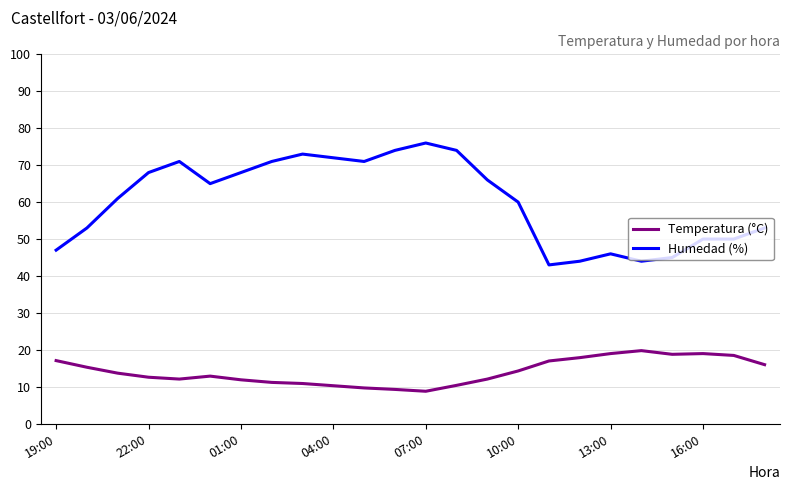

Rank the series by their average value, from highest to lowest.

Humedad (%), Temperatura (°C)